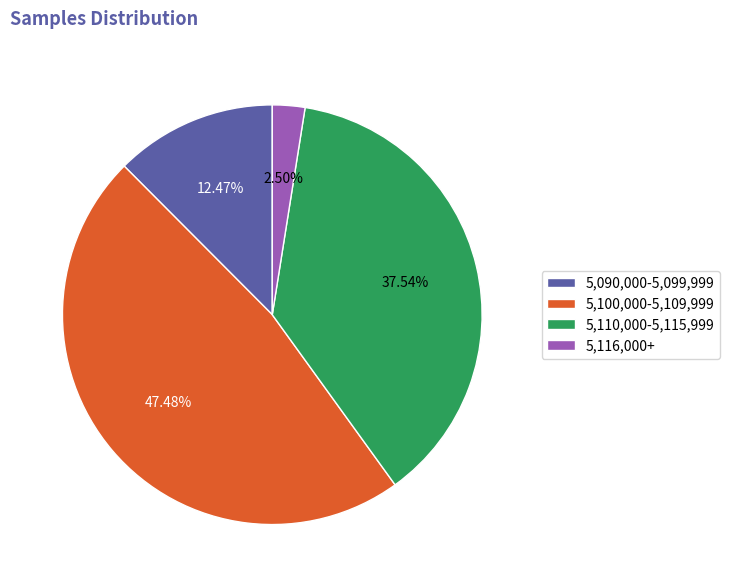

Rank the categories by value from lowest to highest.

5,116,000+, 5,090,000-5,099,999, 5,110,000-5,115,999, 5,100,000-5,109,999